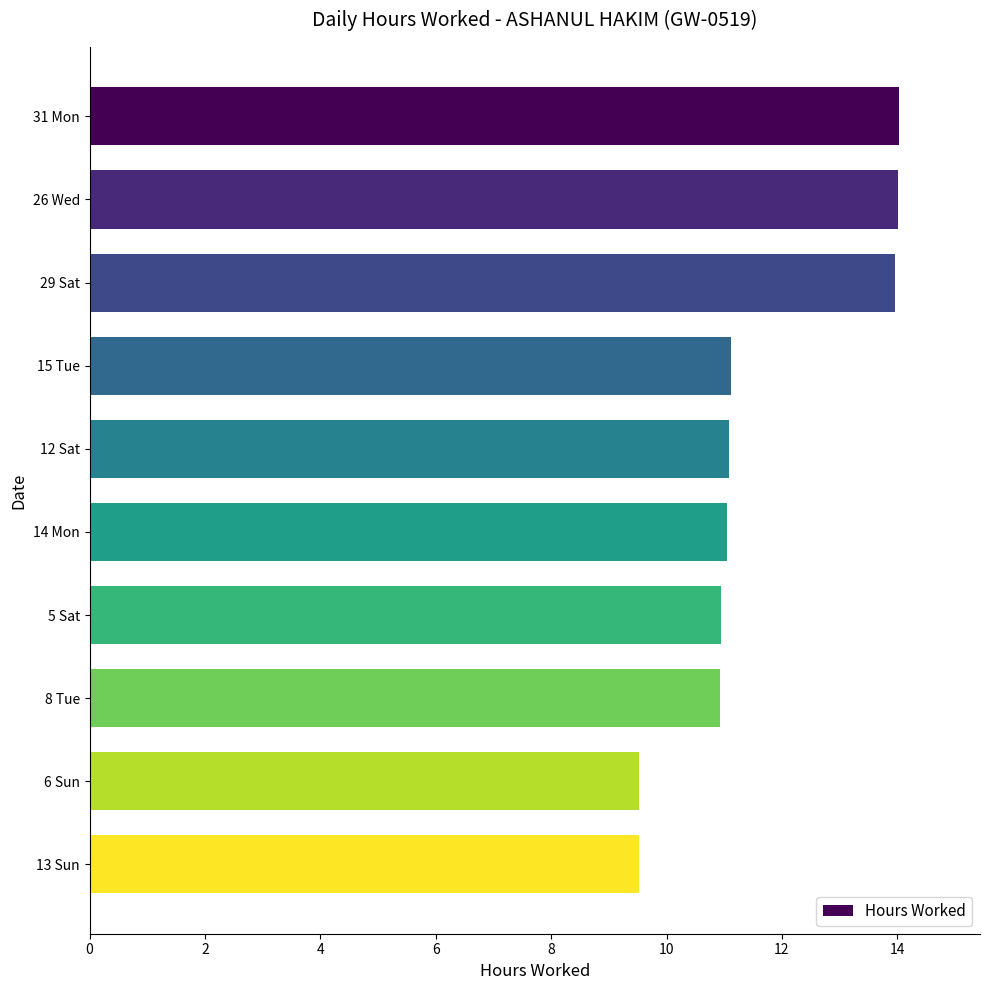

What is the ratio of the value at 29 Sat to the value at 13 Sun?

1.5